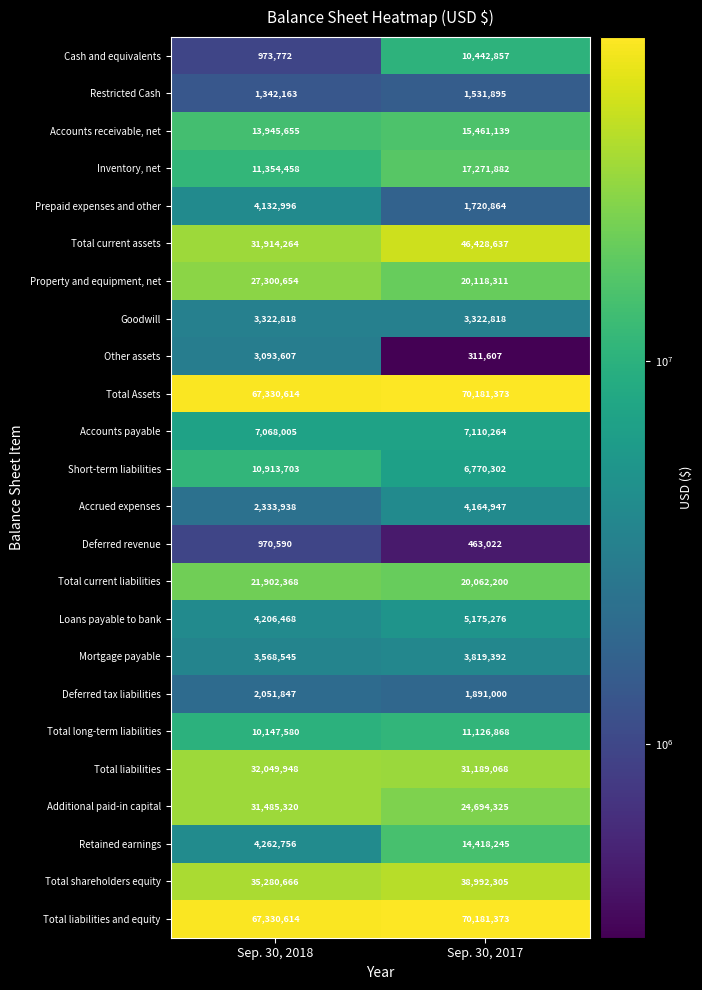

True or false: Total Assets has a value of 70181373 at Sep. 30, 2017.

True